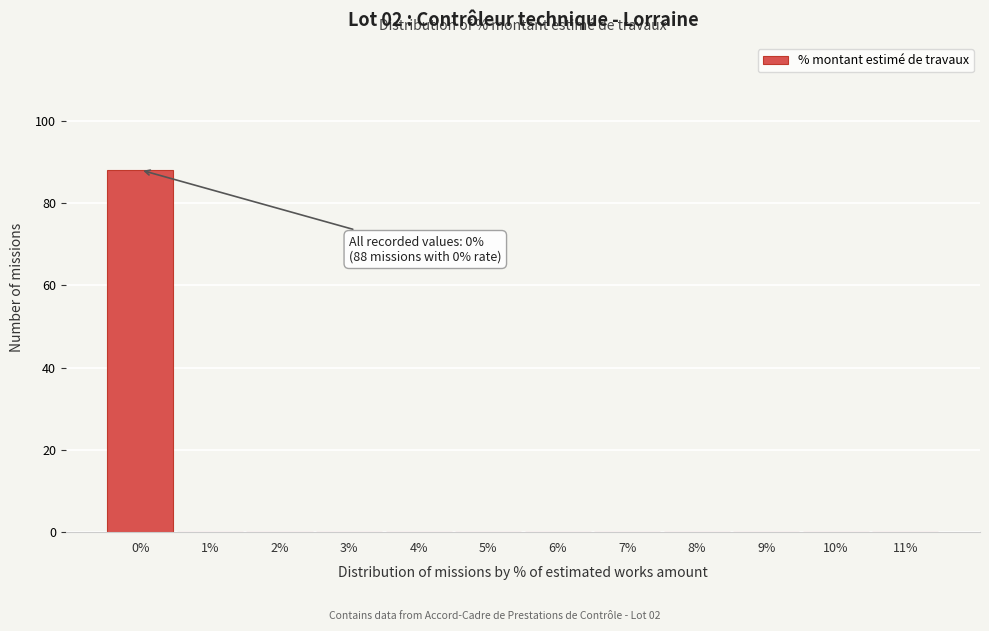

Reading right to left, list all the values displayed in this chart.

11%=0	10%=0	9%=0	8%=0	7%=0	6%=0	5%=0	4%=0	3%=0	2%=0	1%=0	0%=88